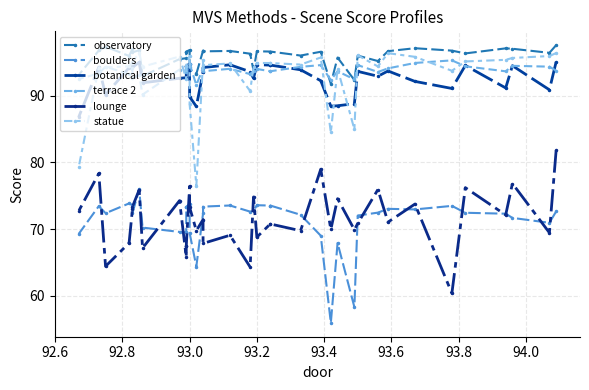

How many values in the statue series are below 94?

8